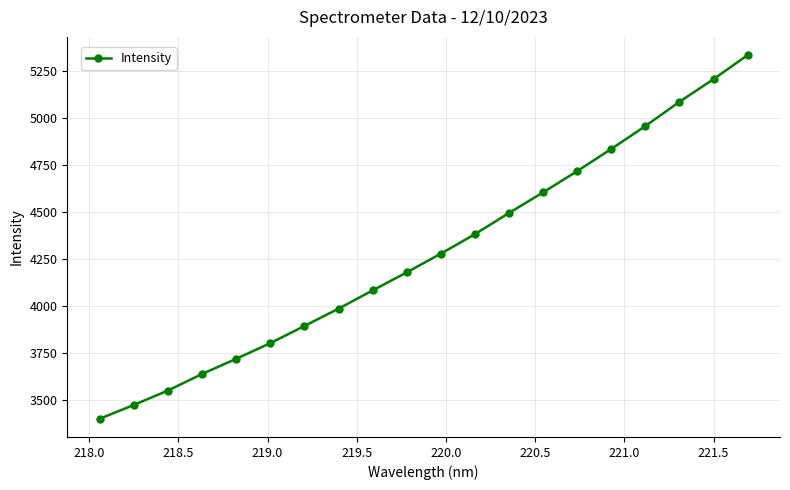

What is the value of the 11th point from the left?

4278.8